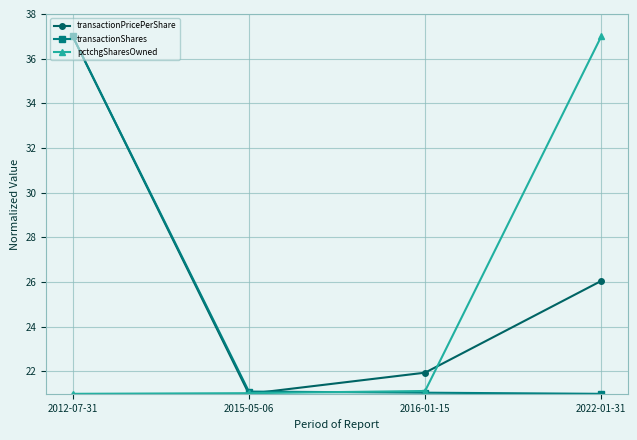

What is the maximum value shown in the chart?

37.0